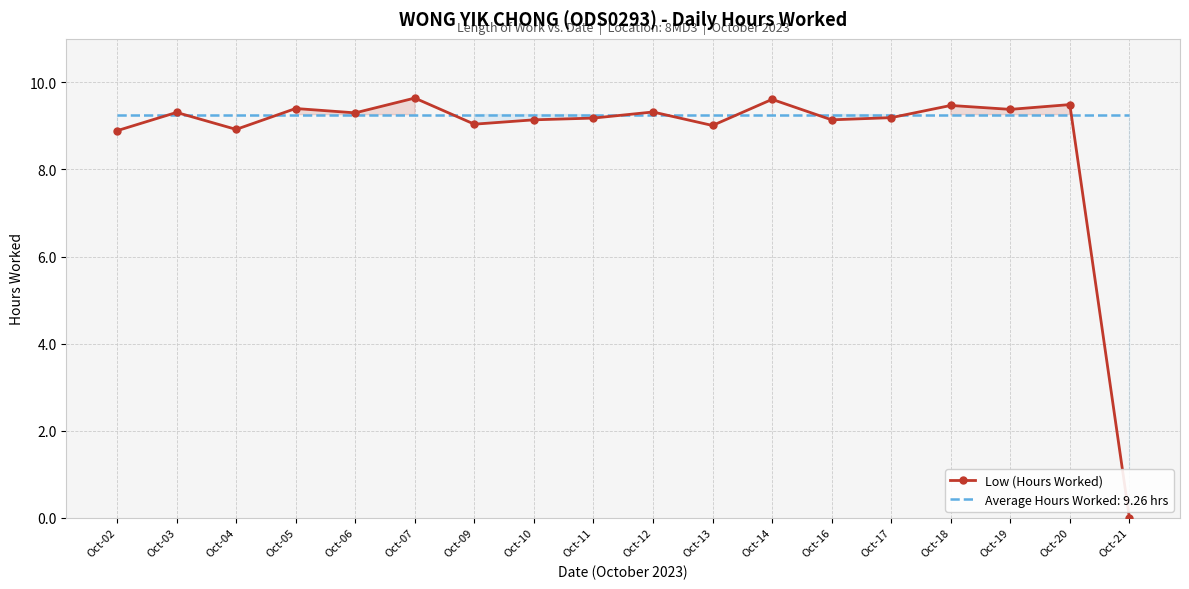

Reading left to right, extract all data points from this chart.

8.9	9.3	8.9	9.4	9.3	9.6	9.0	9.1	9.2	9.3	9.0	9.6	9.1	9.2	9.5	9.4	9.5	0.0